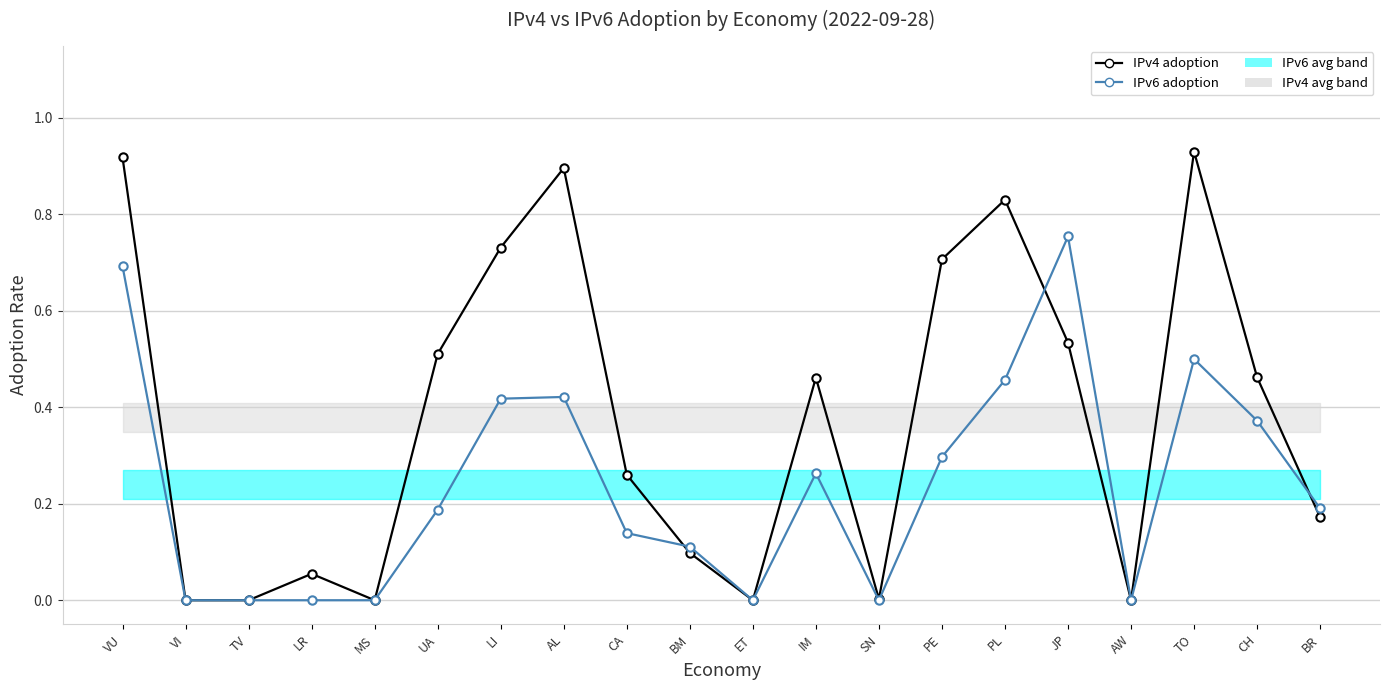

Which category has the lowest value in the IPv4 adoption series?

VI